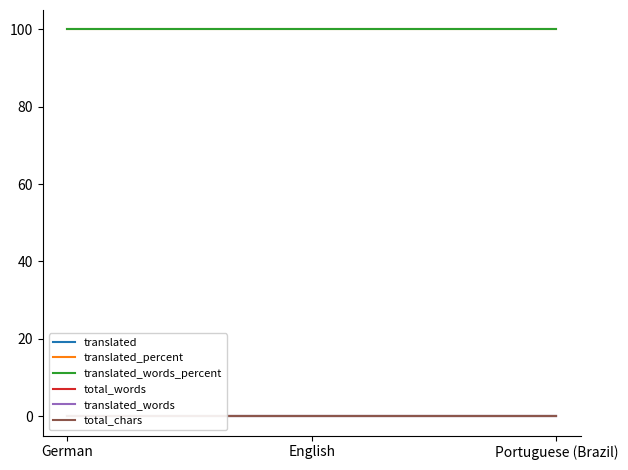

Is the value of translated at German greater than the value of translated_percent at German?

No